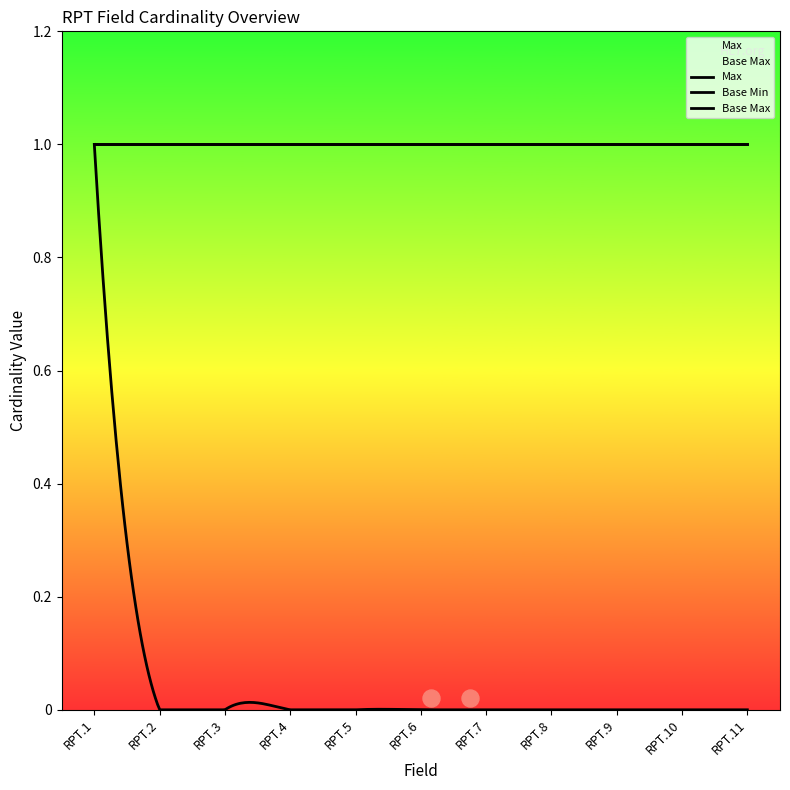

Which series reaches the minimum Y coordinate?

Base Min